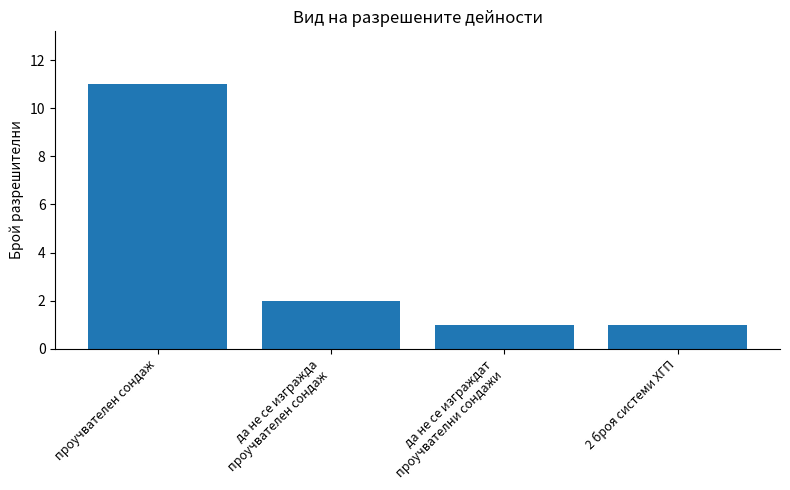

What is the average value?

4